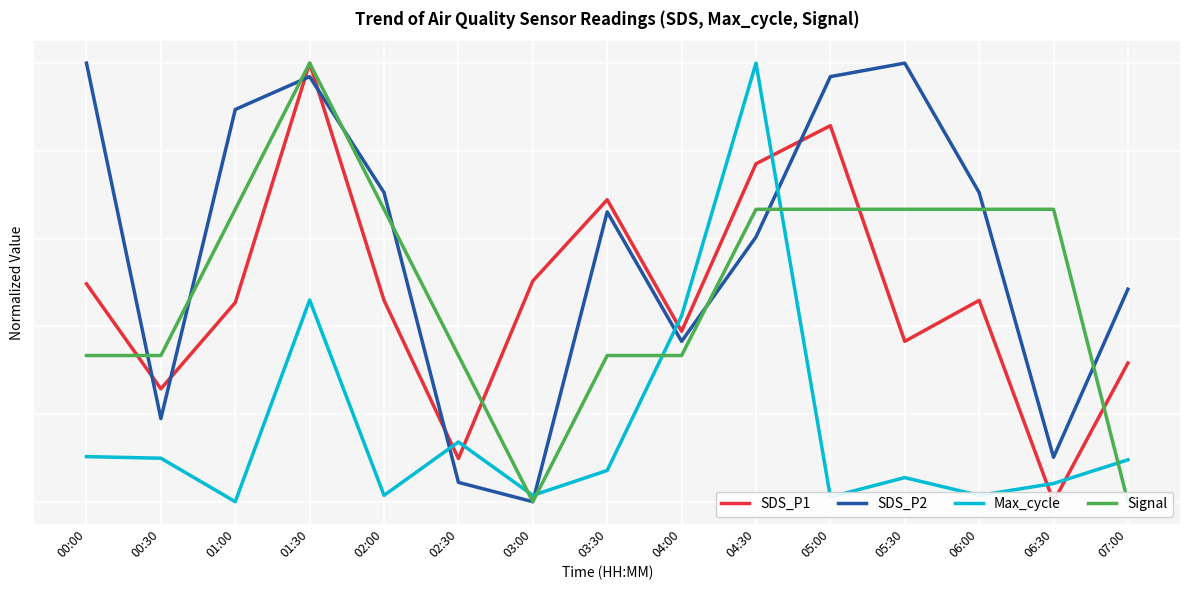

List the series in order of their peak value, lowest first.

SDS_P1, SDS_P2, Max_cycle, Signal